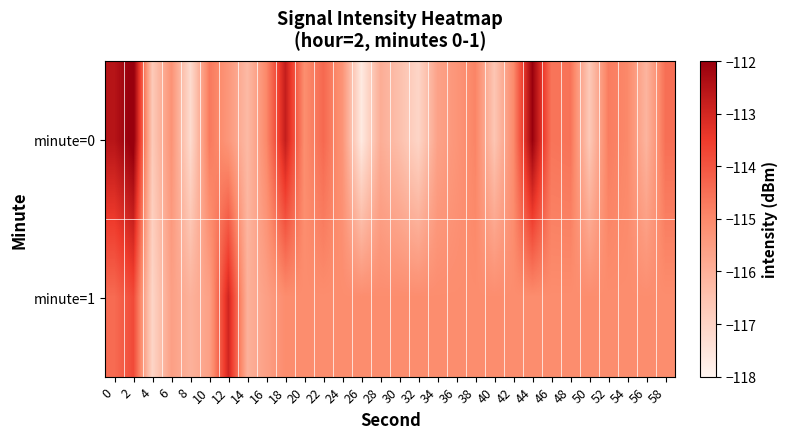

Rank the series by their maximum value, from highest to lowest.

minute=0, minute=1